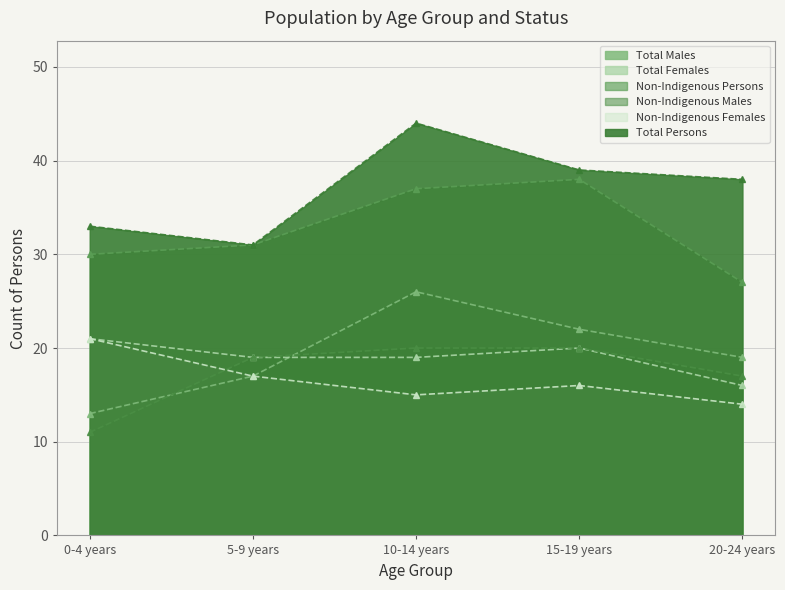

What is the difference between the second highest and second lowest values in the Non-Indigenous Persons series?

7